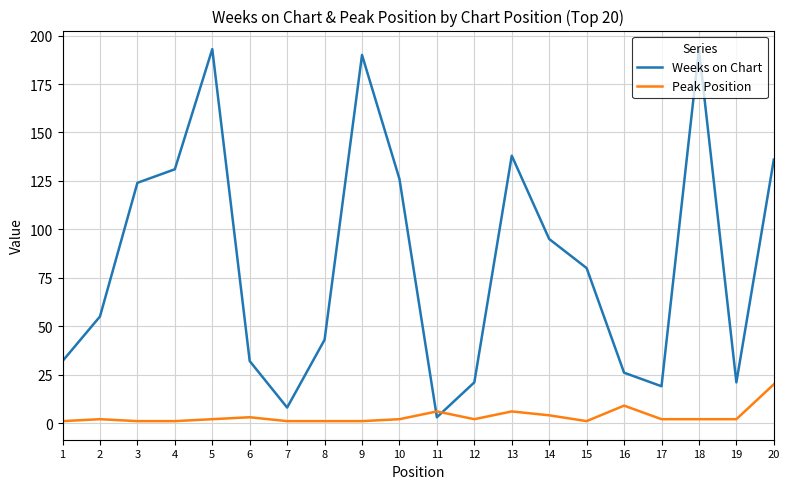

Is the value of Weeks on Chart at 5 greater than the value of Peak Position at 9?

Yes